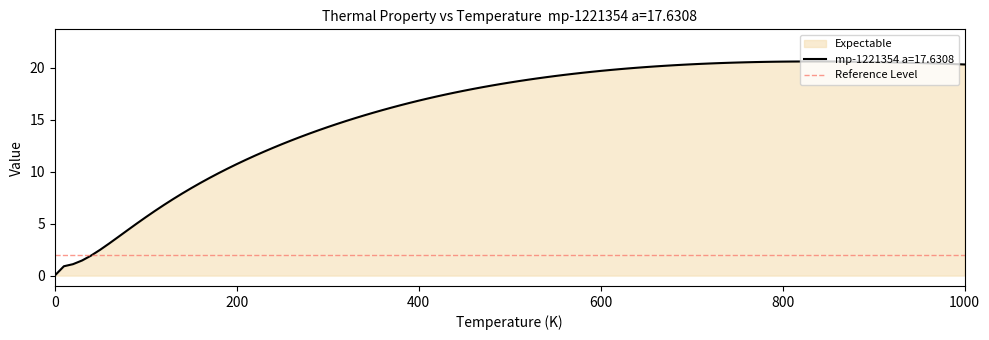

What is the maximum value for mp-1221354 a=17.6308?

20.6